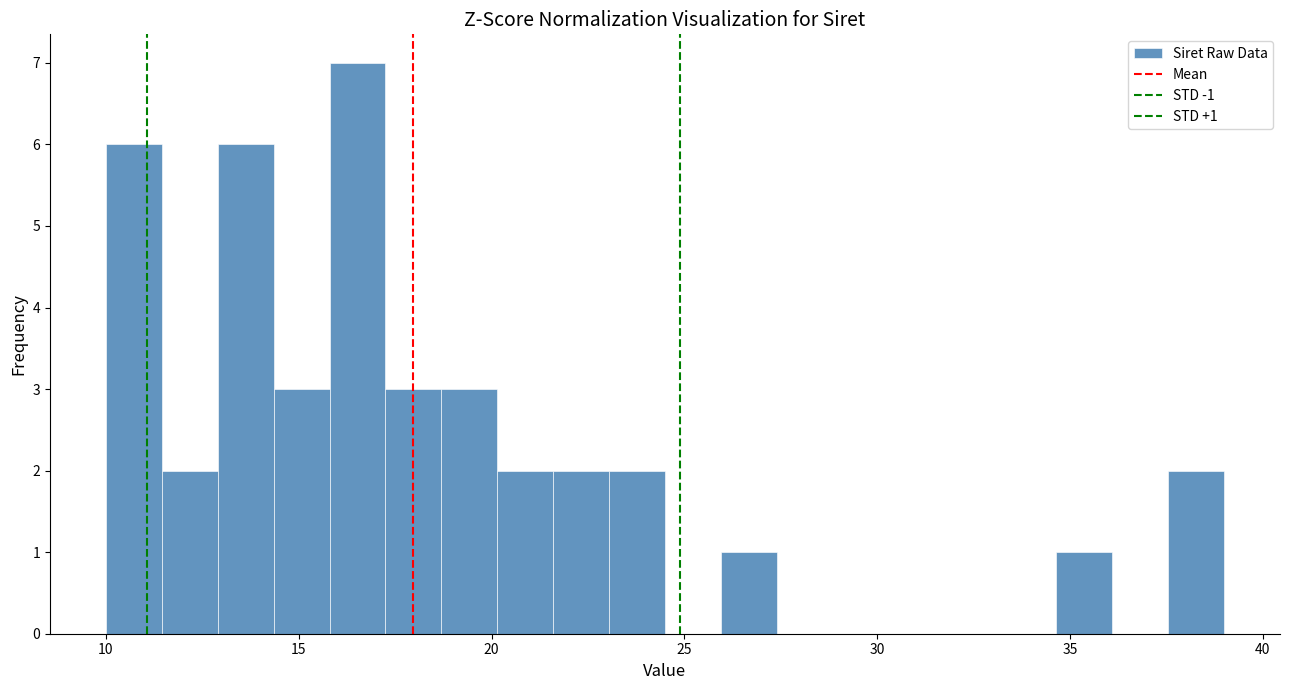

Read against the x-axis, roughly where is the centre of the tallest bar?

16.5